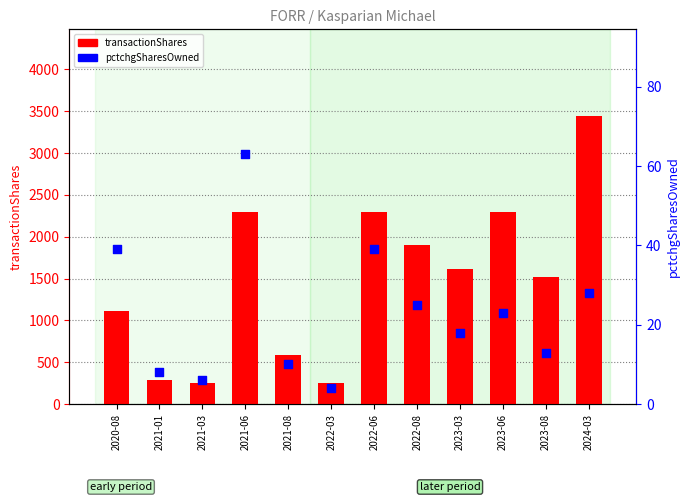

At which category is the sum across all series the highest?

2024-03